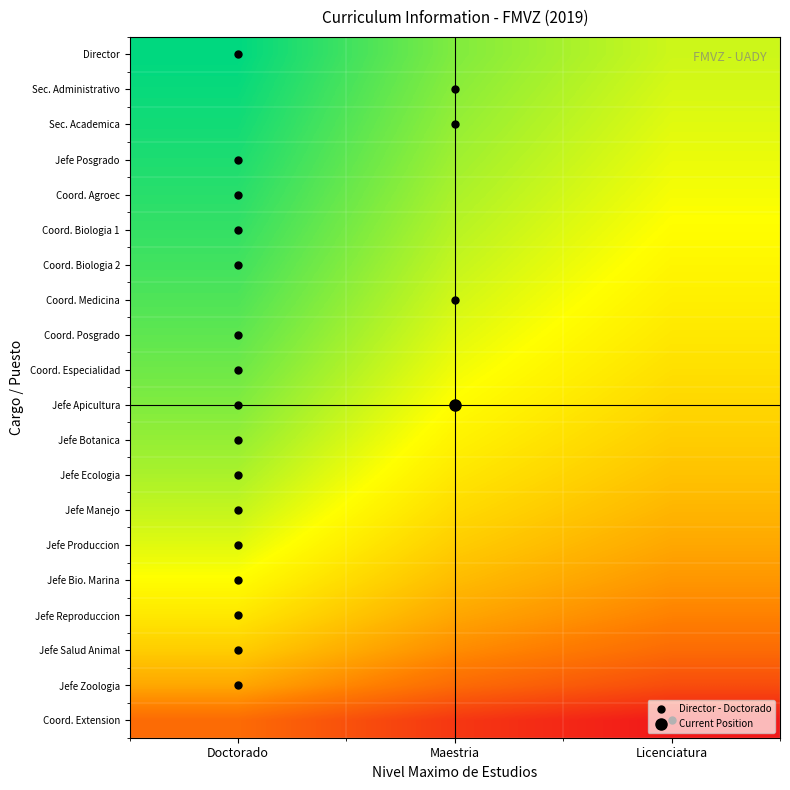

Which has a higher value, Doctorado or Maestria?

Doctorado